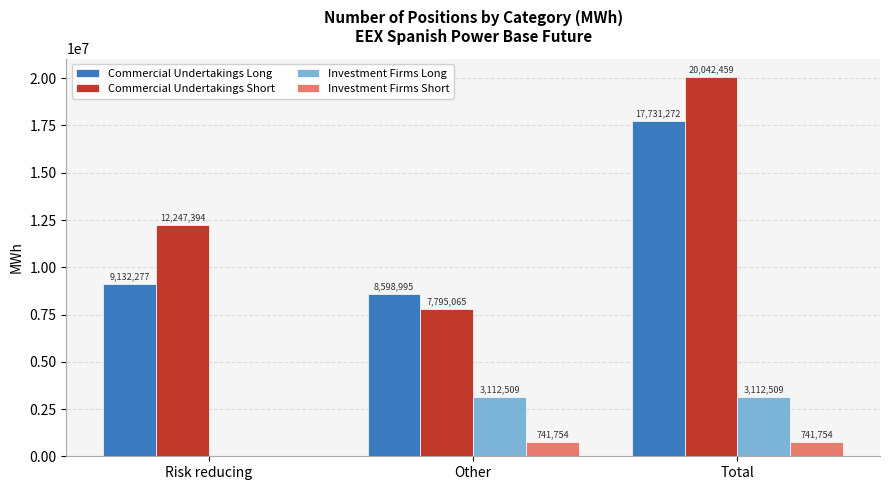

Which series has the largest range (max minus min)?

Commercial Undertakings Short